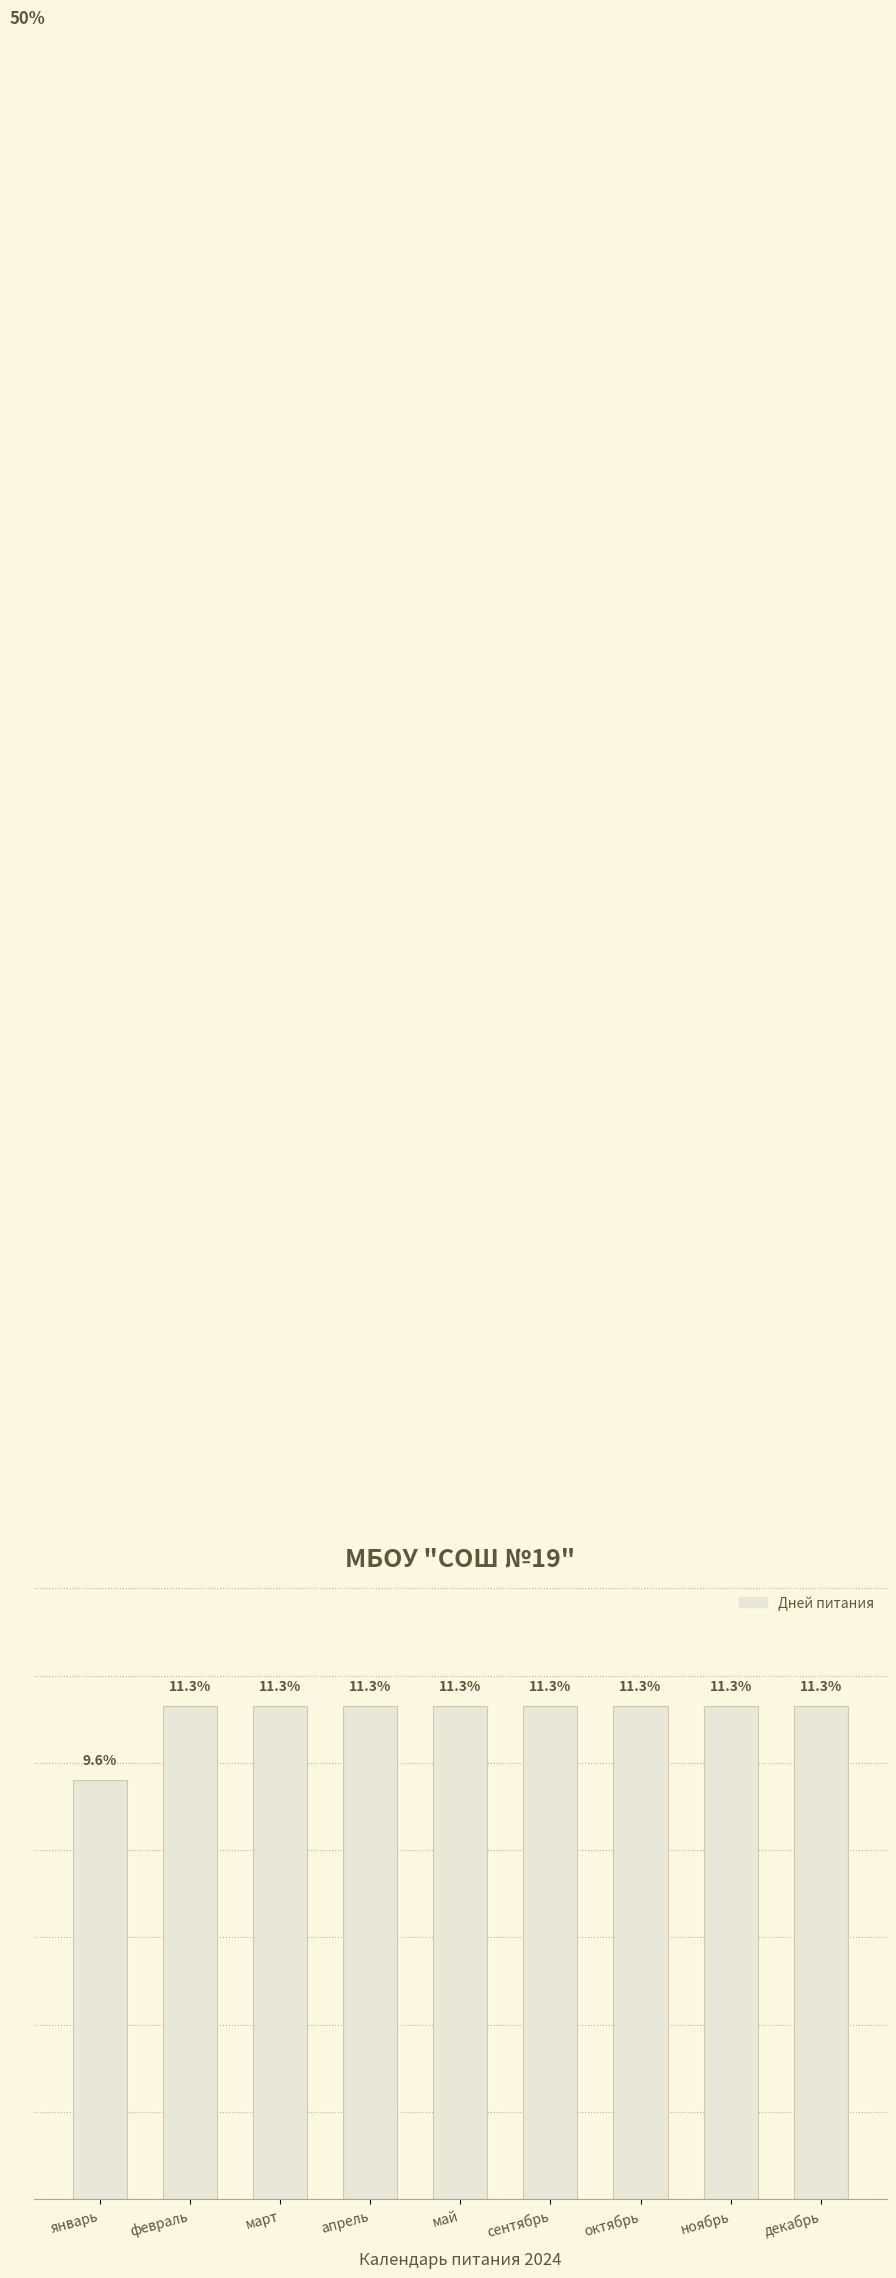

What is the label of the 9th bar from the left?

декабрь